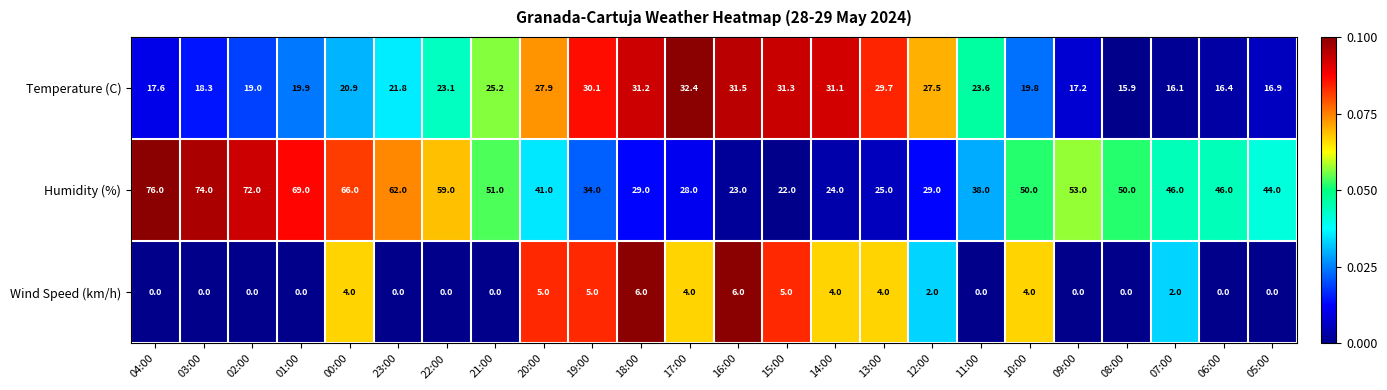

At 20:00, list the series in order from largest to smallest.

Humidity (%), Temperature (C), Wind Speed (km/h)